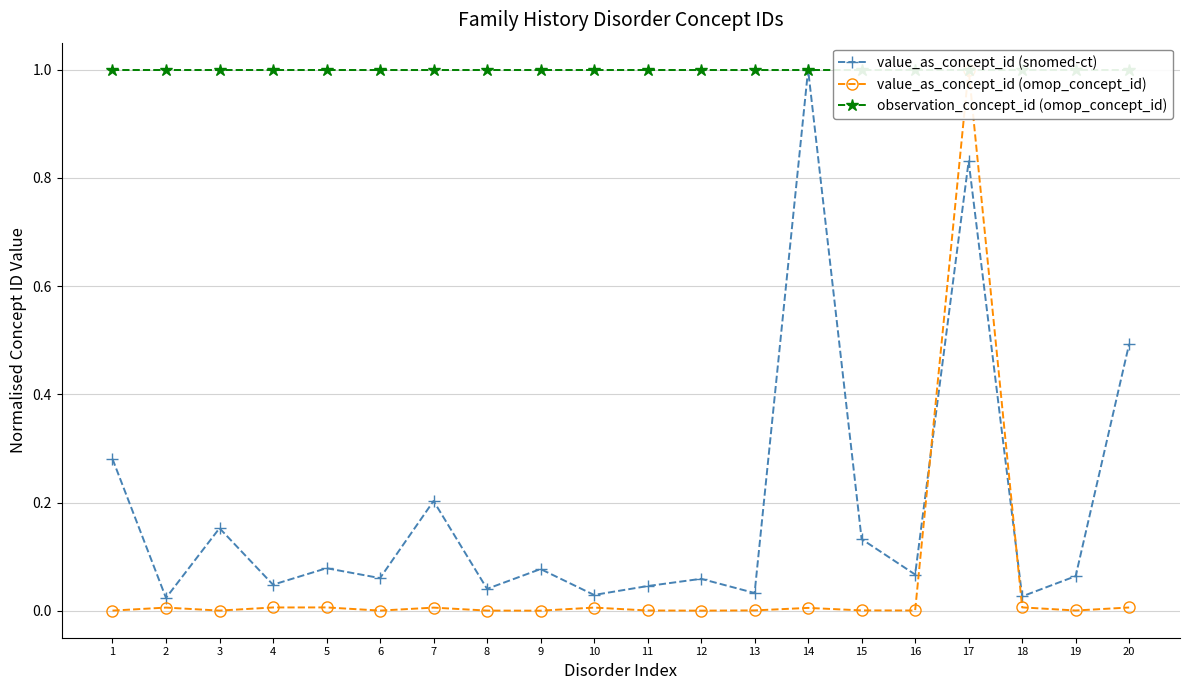

How many times do value_as_concept_id (omop_concept_id) and value_as_concept_id (snomed-ct) cross each other?

2